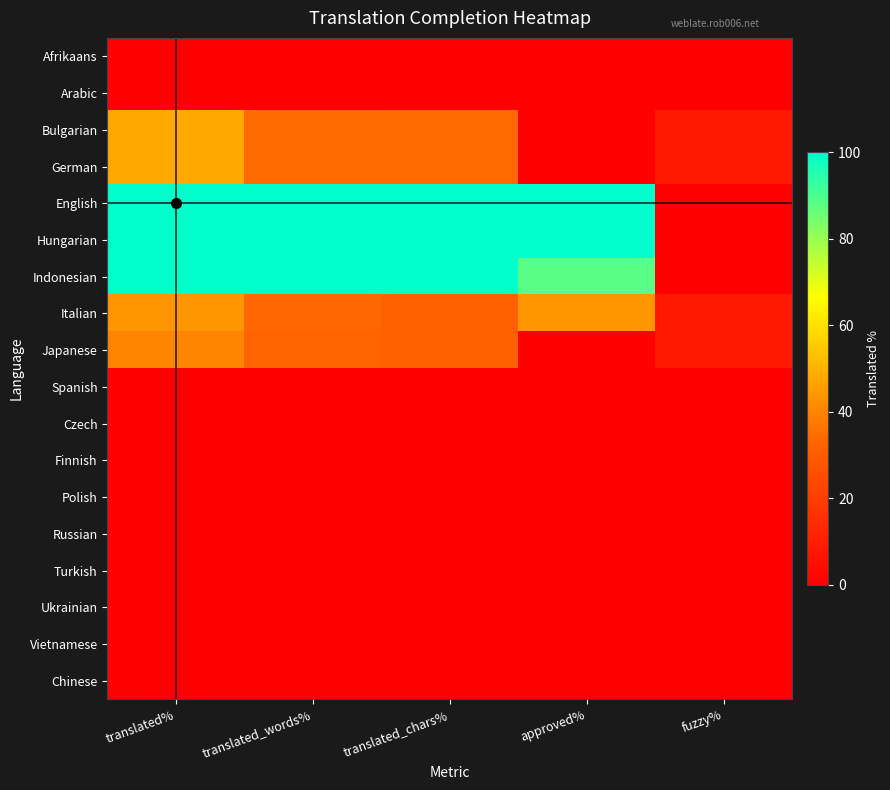

Reading left to right, list all the values displayed in this chart.

Afrikaans: translated%=0.0	translated_words%=0.0	translated_chars%=0.0	approved%=0.0	fuzzy%=0.0
Arabic: translated%=0.0	translated_words%=0.0	translated_chars%=0.0	approved%=0.0	fuzzy%=0.0
Bulgarian: translated%=48.0	translated_words%=34.5	translated_chars%=34.1	approved%=0.0	fuzzy%=8.0
German: translated%=48.0	translated_words%=34.5	translated_chars%=34.1	approved%=0.0	fuzzy%=8.0
English: translated%=100.0	translated_words%=100.0	translated_chars%=100.0	approved%=100.0	fuzzy%=0.0
Hungarian: translated%=100.0	translated_words%=100.0	translated_chars%=100.0	approved%=100.0	fuzzy%=0.0
Indonesian: translated%=100.0	translated_words%=100.0	translated_chars%=100.0	approved%=88.0	fuzzy%=0.0
Italian: translated%=44.0	translated_words%=33.6	translated_chars%=31.7	approved%=44.0	fuzzy%=8.0
Japanese: translated%=40.0	translated_words%=33.1	translated_chars%=31.3	approved%=0.0	fuzzy%=8.0
Spanish: translated%=0.0	translated_words%=0.0	translated_chars%=0.0	approved%=0.0	fuzzy%=0.0
Czech: translated%=0.0	translated_words%=0.0	translated_chars%=0.0	approved%=0.0	fuzzy%=0.0
Finnish: translated%=0.0	translated_words%=0.0	translated_chars%=0.0	approved%=0.0	fuzzy%=0.0
Polish: translated%=0.0	translated_words%=0.0	translated_chars%=0.0	approved%=0.0	fuzzy%=0.0
Russian: translated%=0.0	translated_words%=0.0	translated_chars%=0.0	approved%=0.0	fuzzy%=0.0
Turkish: translated%=0.0	translated_words%=0.0	translated_chars%=0.0	approved%=0.0	fuzzy%=0.0
Ukrainian: translated%=0.0	translated_words%=0.0	translated_chars%=0.0	approved%=0.0	fuzzy%=0.0
Vietnamese: translated%=0.0	translated_words%=0.0	translated_chars%=0.0	approved%=0.0	fuzzy%=0.0
Chinese: translated%=0.0	translated_words%=0.0	translated_chars%=0.0	approved%=0.0	fuzzy%=0.0